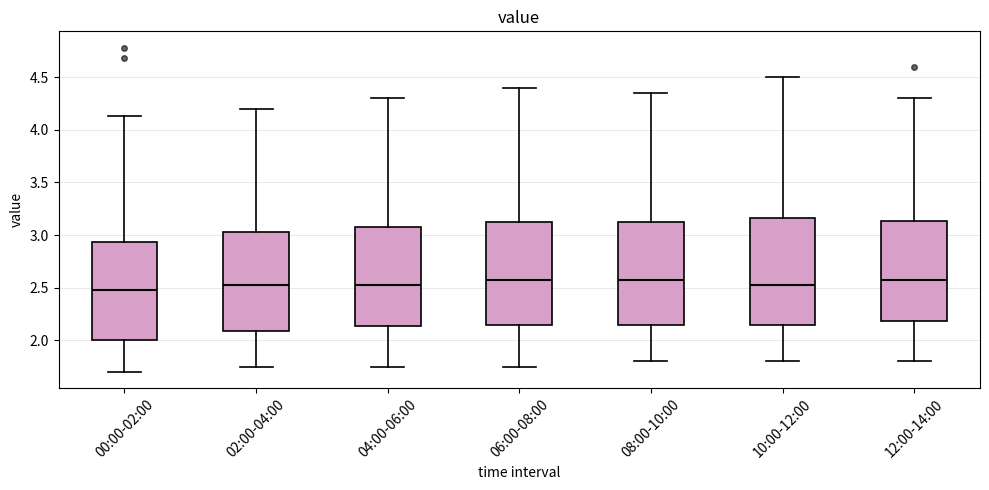

Where does the median line of the box for 08:00-10:00 sit on the y-axis? The values are not printed on the chart, so give them approximately, as read against the axis.

2.60